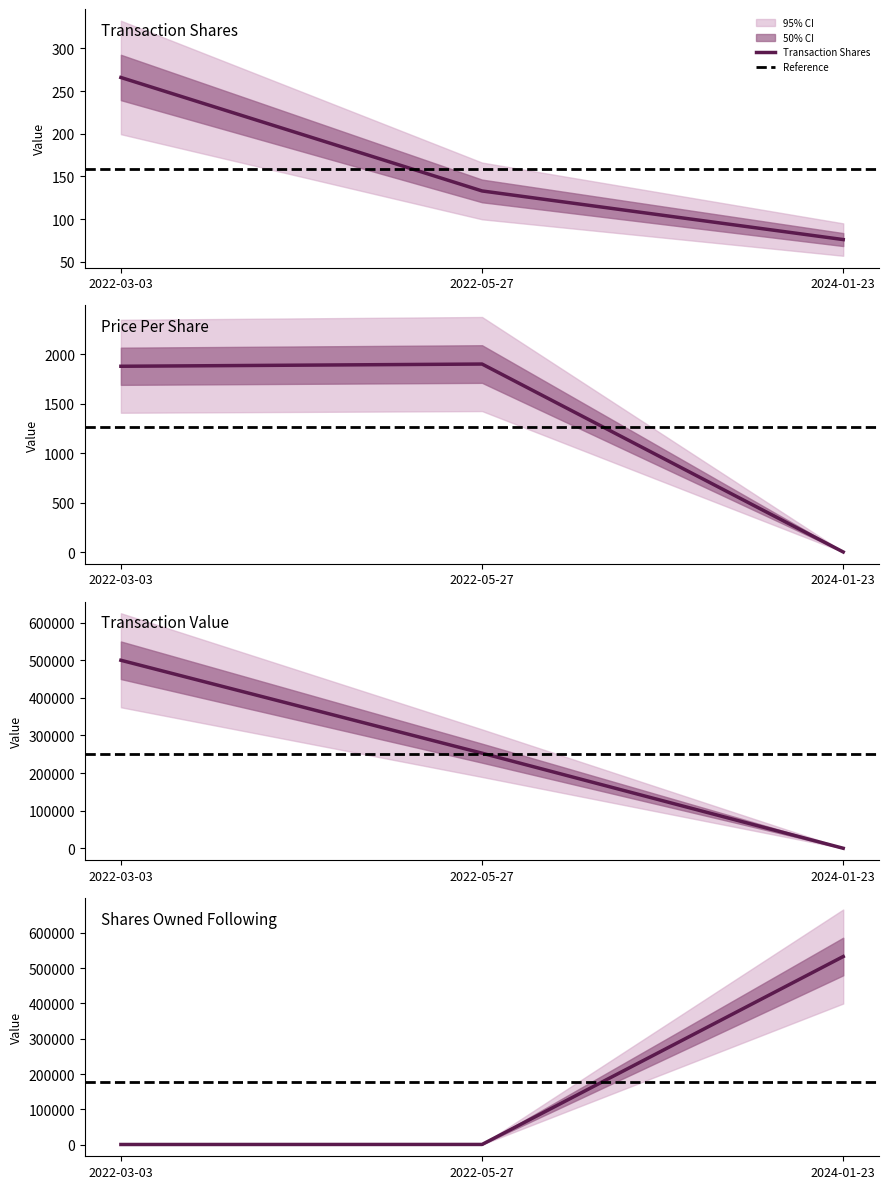

Does the chart have visible grid lines?

No